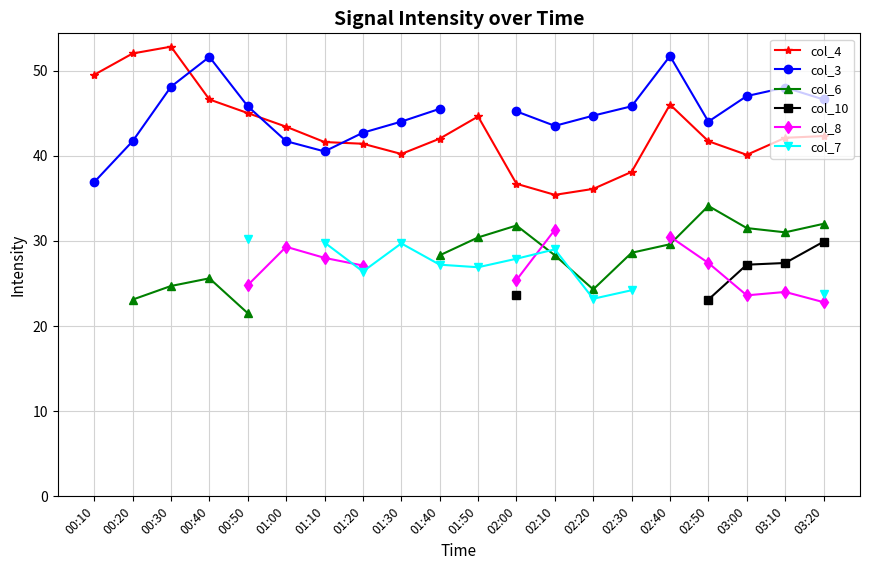

What is the smallest value displayed?

21.5